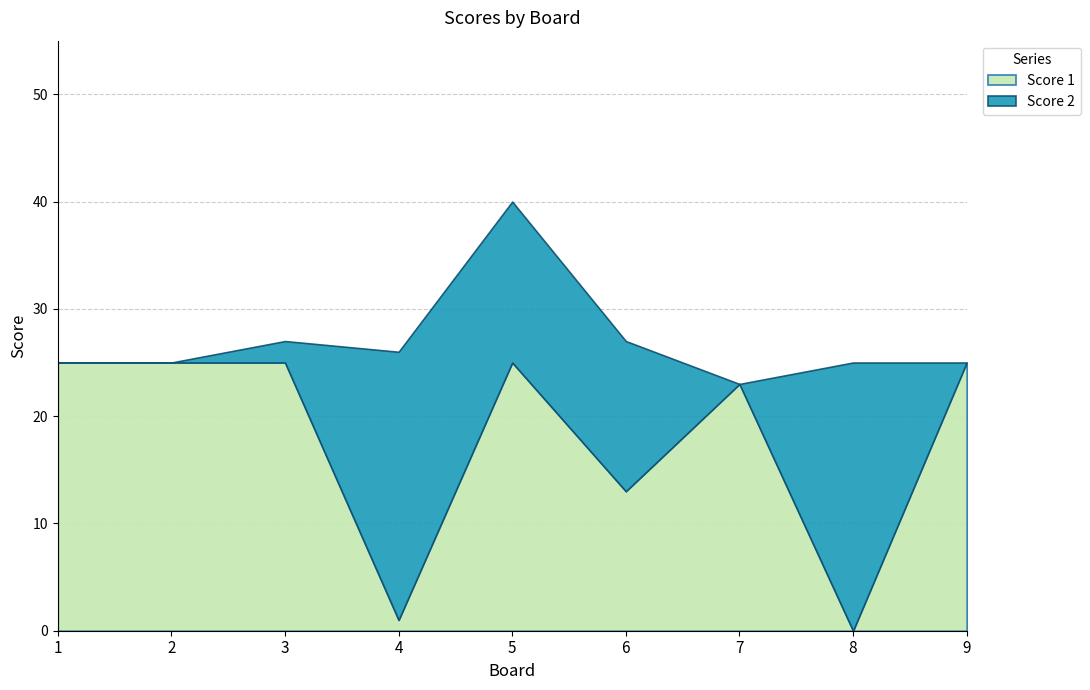

What is the sum of the Score 2 values at 2 and 4?

25